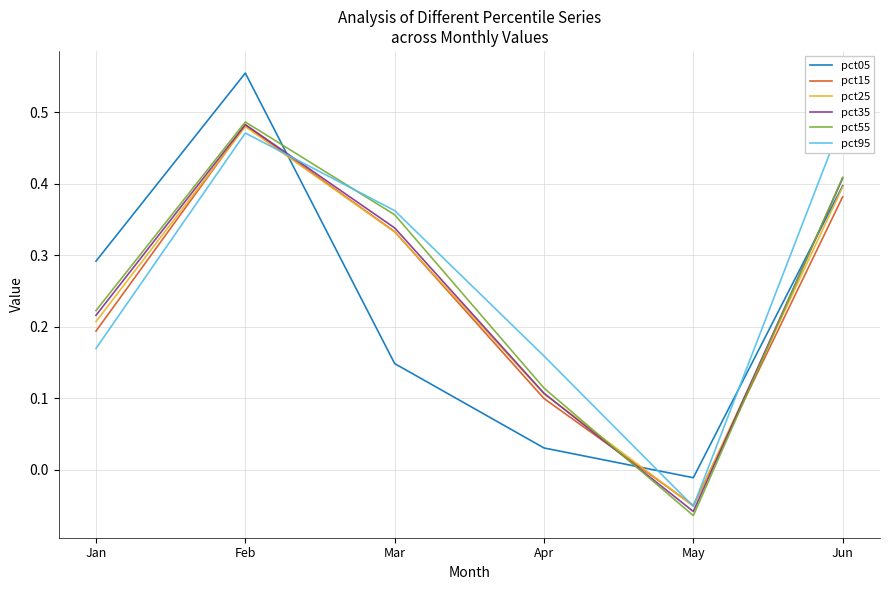

What is the value of the pct25 point at the 2nd from the left?

0.5